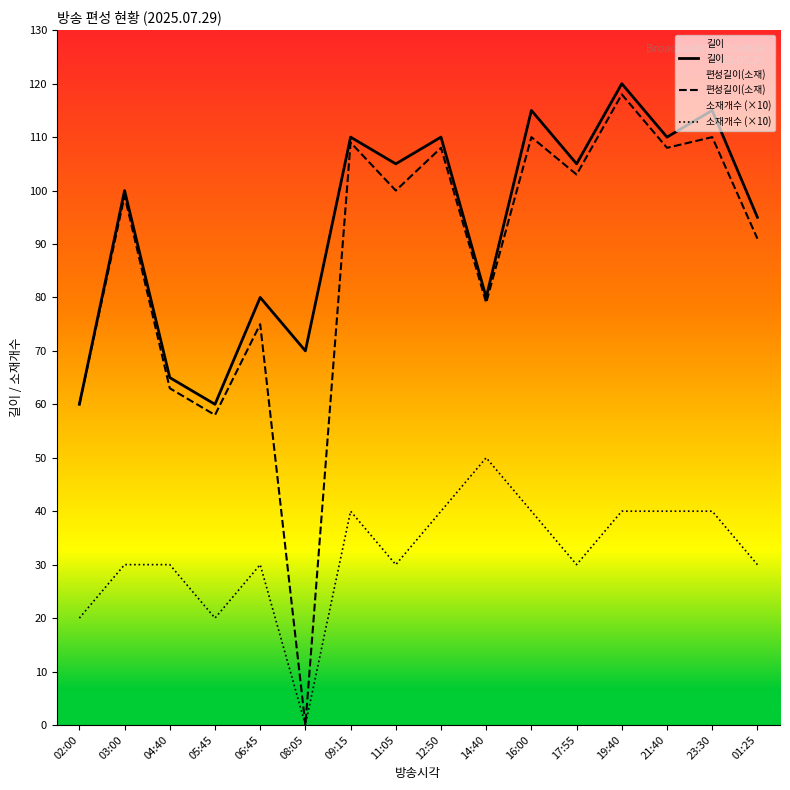

Which series has the largest total across all categories?

길이